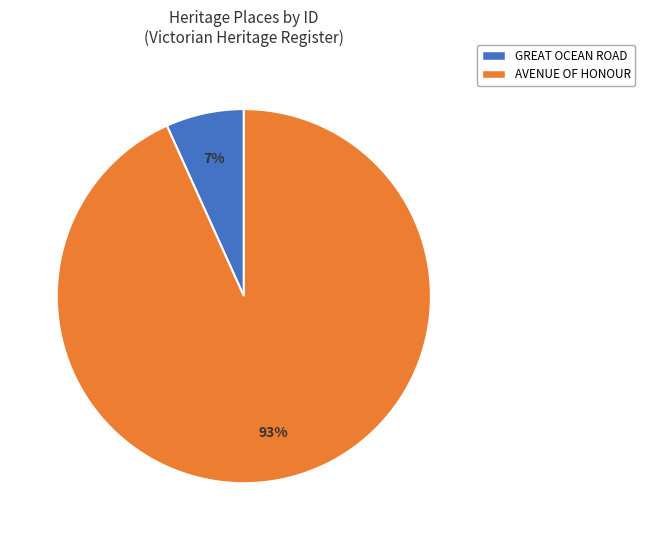

Which category accounts for the majority?

AVENUE OF HONOUR